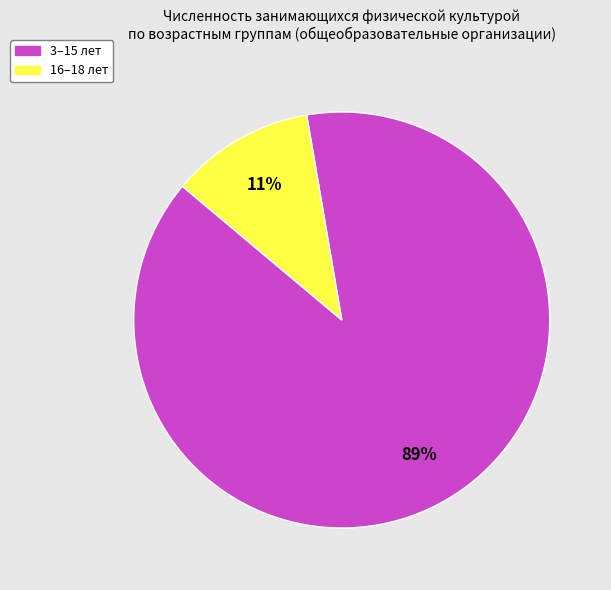

How many segments does this pie chart have?

2